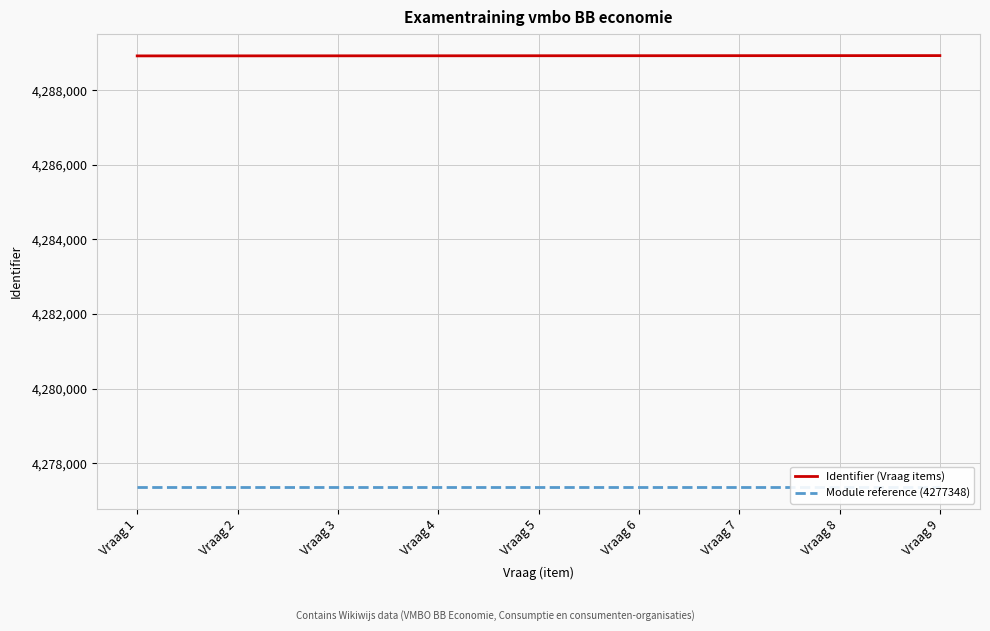

The Module reference (4277348) series shows 4277348 at Vraag 3. True or false?

True